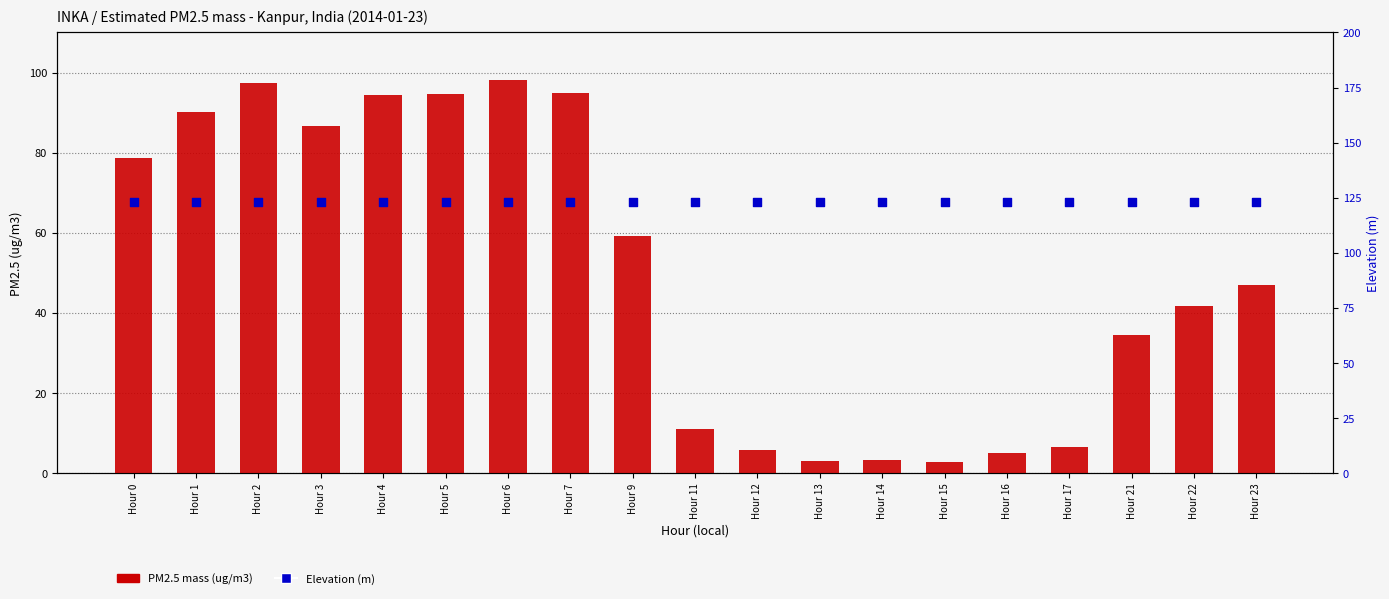

Which series contains the highest Y value?

Elevation (m)